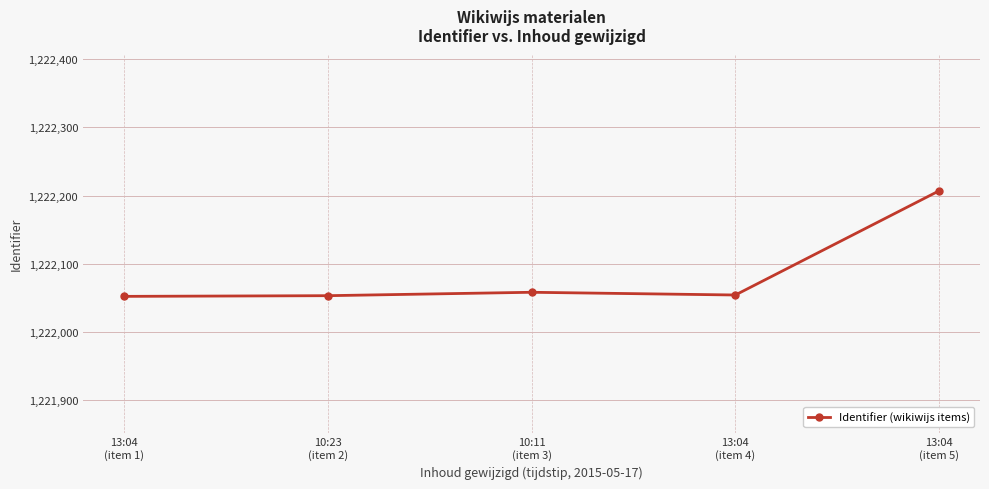

Where is the data nearest to the value 1222129?

10:11
(item 3)